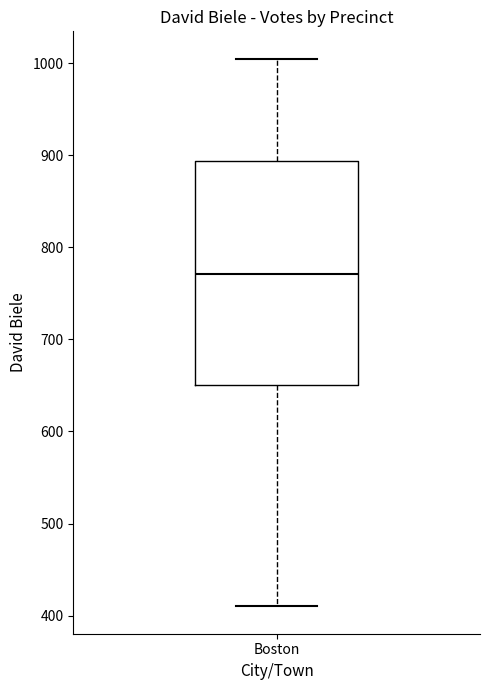

Read this box plot against the y-axis: the position of the median line, the range covered by the box, and the ends of both whiskers. The values are not printed on the chart, so give them approximately, as read against the axis.

median 770, box 650 to 890, whiskers 410 to 1010